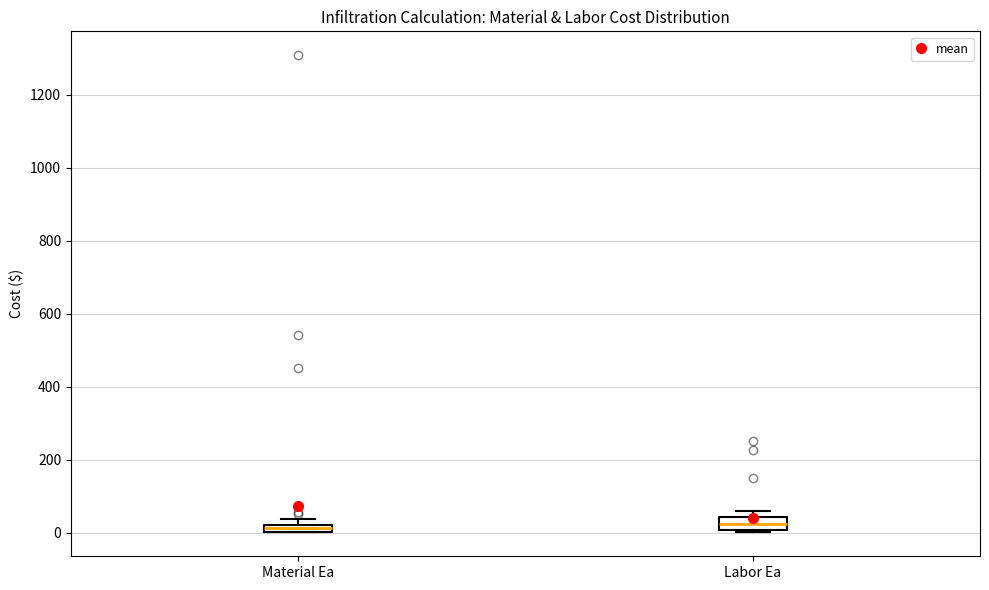

Where is the upper edge of the box for Material Ea on the y-axis? The values are not printed on the chart, so give them approximately, as read against the axis.

20